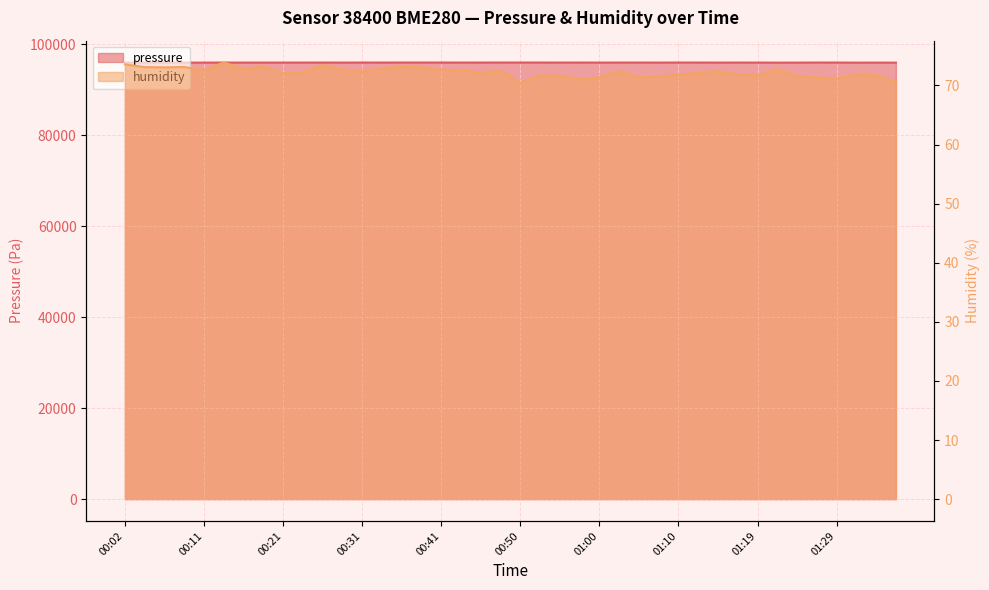

Rank the categories by humidity value from lowest to highest.

00:50, 01:36, 00:58, 01:29, 01:27, 01:05, 01:00, 01:07, 01:24, 00:55, 01:19, 01:34, 00:53, 01:10, 01:31, 01:17, 00:21, 01:12, 00:45, 00:24, 00:31, 01:02, 01:15, 00:48, 00:11, 00:43, 00:41, 00:28, 01:22, 00:16, 00:33, 00:07, 00:38, 00:04, 00:09, 00:36, 00:19, 00:26, 00:02, 00:14